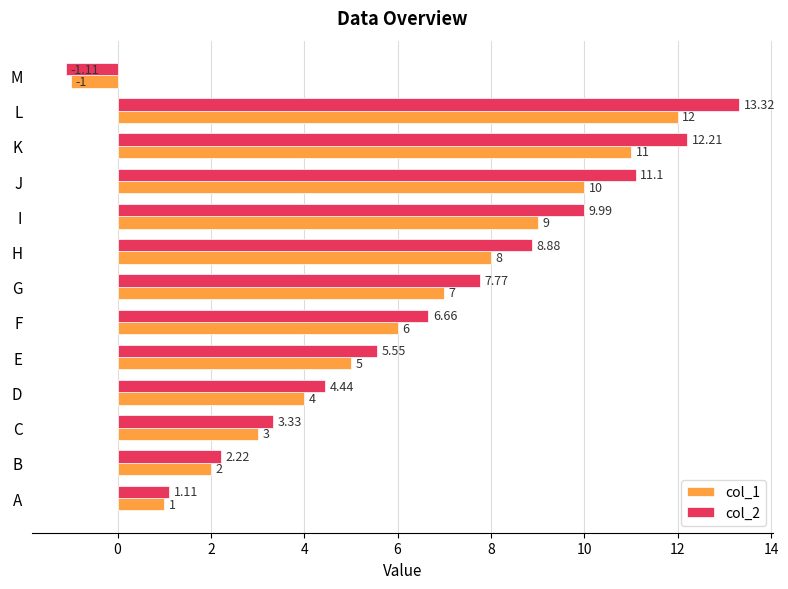

At which label is col_2 closest to 6?

E